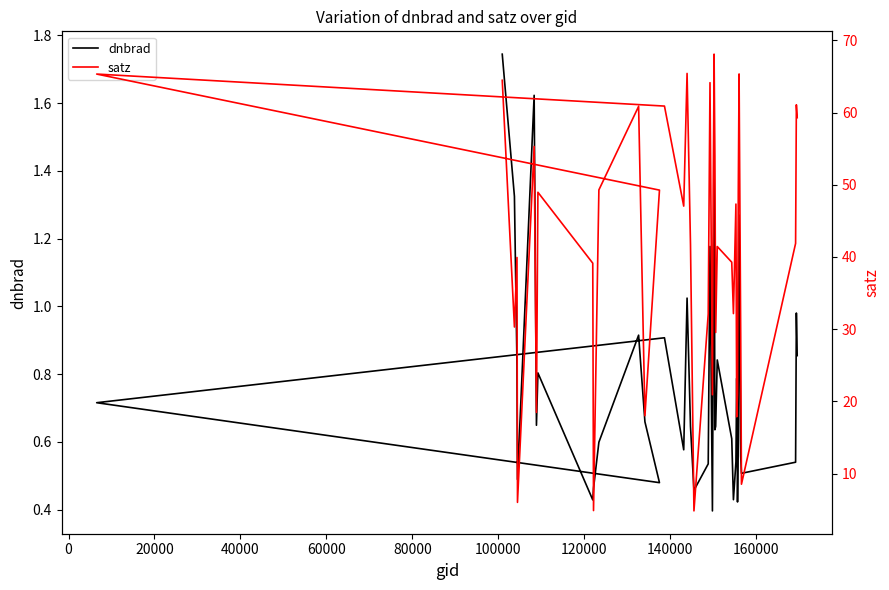

Reading left to right, what are all the values shown in this chart?

dnbrad: 1.7	1.3	0.8	0.5	1.6	0.6	0.8	0.4	0.5	0.6	0.9	0.7	0.5	0.7	0.9	0.6	1.0	0.6	0.5	0.5	1.2	0.4	0.9	1.3	1.5	0.6	0.6	0.8	0.6	0.4	0.5	0.8	0.4	0.6	1.3	0.6	0.5	0.5	1.0	0.9
satz: 64.5	30.3	39.9	6.0	55.3	18.5	49.0	39.1	4.9	49.3	60.9	18.0	49.3	65.3	60.9	47.0	65.4	41.7	4.8	32.1	64.1	20.9	49.2	65.3	68.1	54.0	29.5	41.4	39.3	32.2	47.3	17.9	21.1	49.3	65.4	29.4	8.5	41.9	61.1	59.3